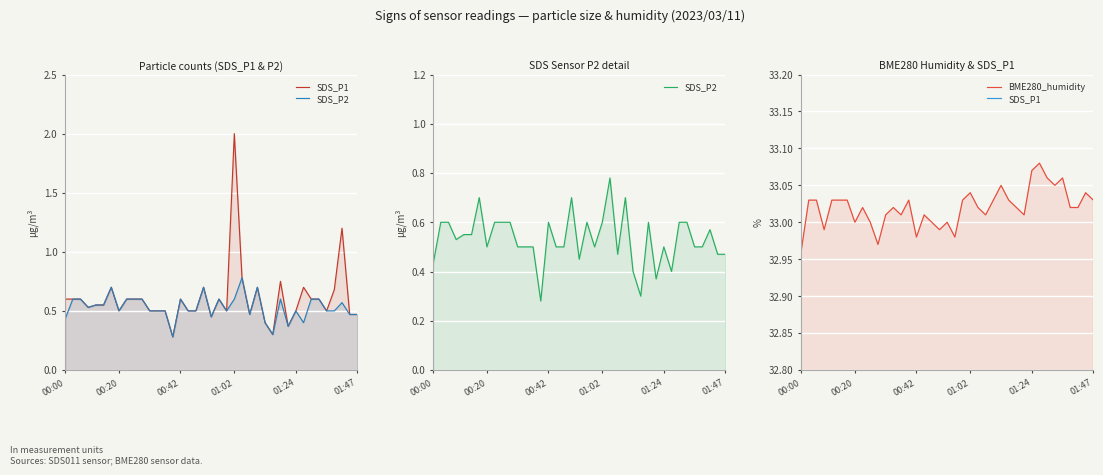

What is the average value of the SDS_P1 series?

0.6